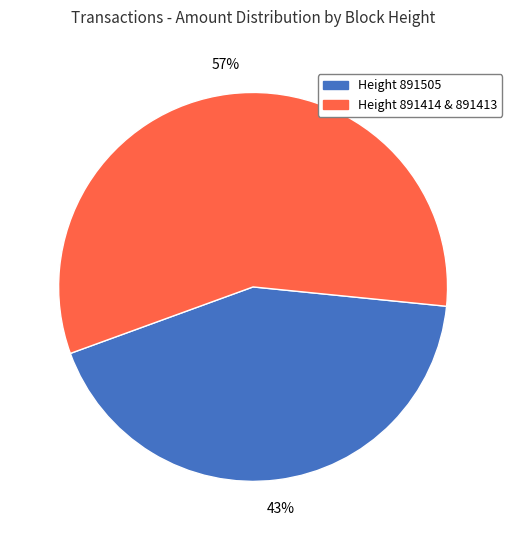

To the nearest percent, what is the average slice percentage?

50%